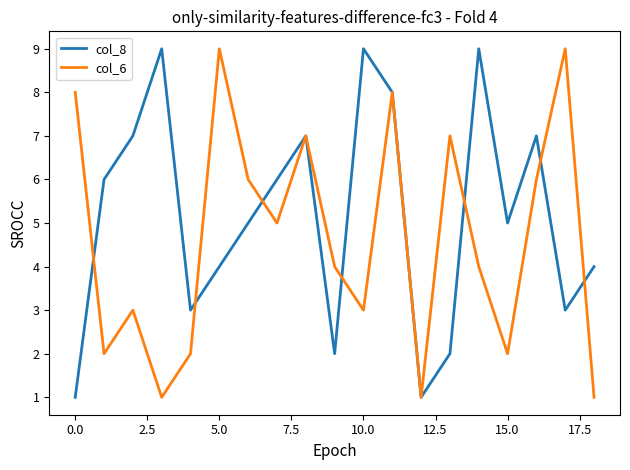

Which series has the largest total across all categories?

col_8